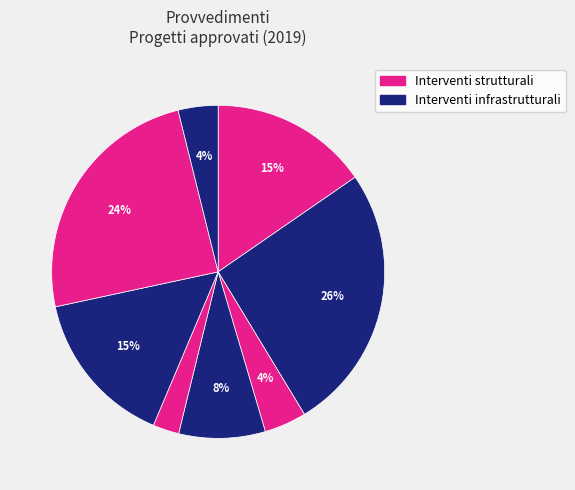

Does any single category account for the majority?

No